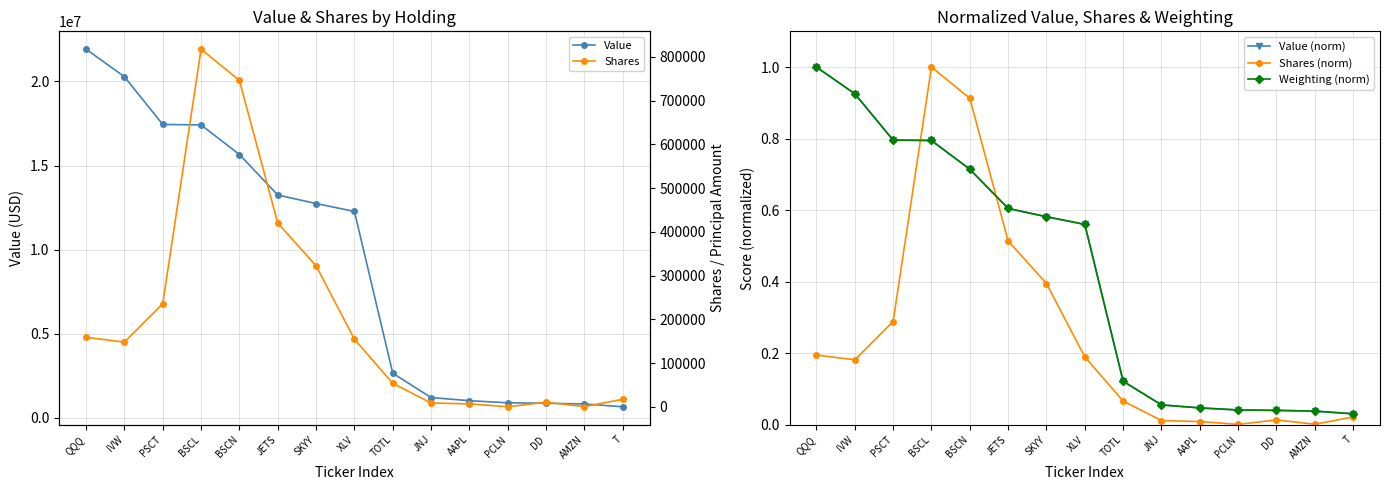

What is the label of the 12th point from the right?

BSCL